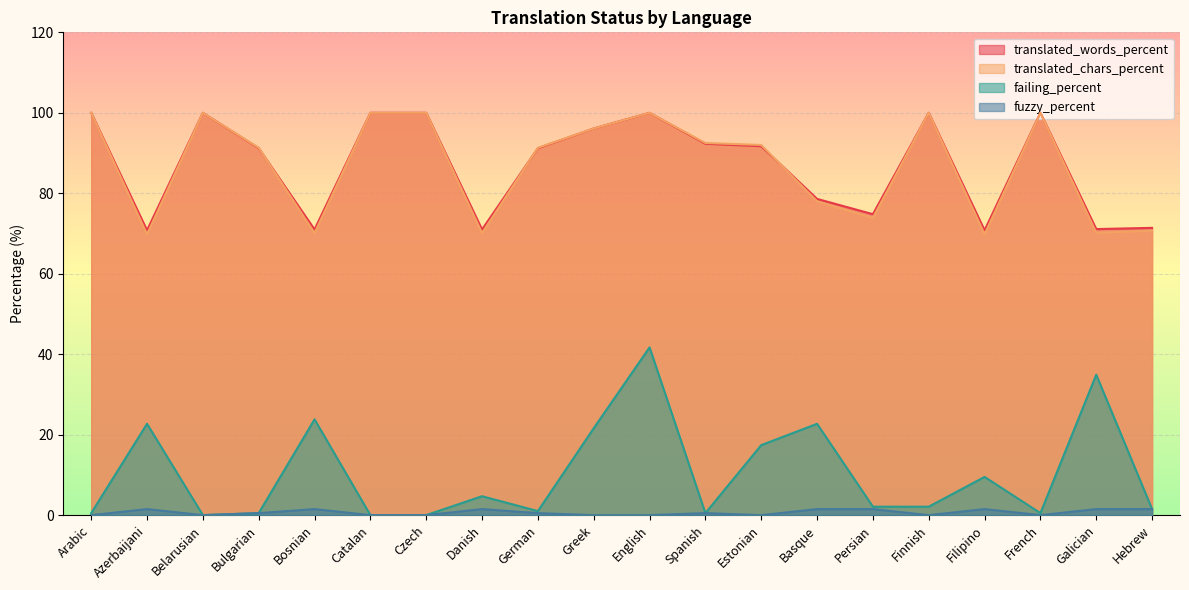

What is the difference between the maximum and minimum values in the failing_percent series?

41.7